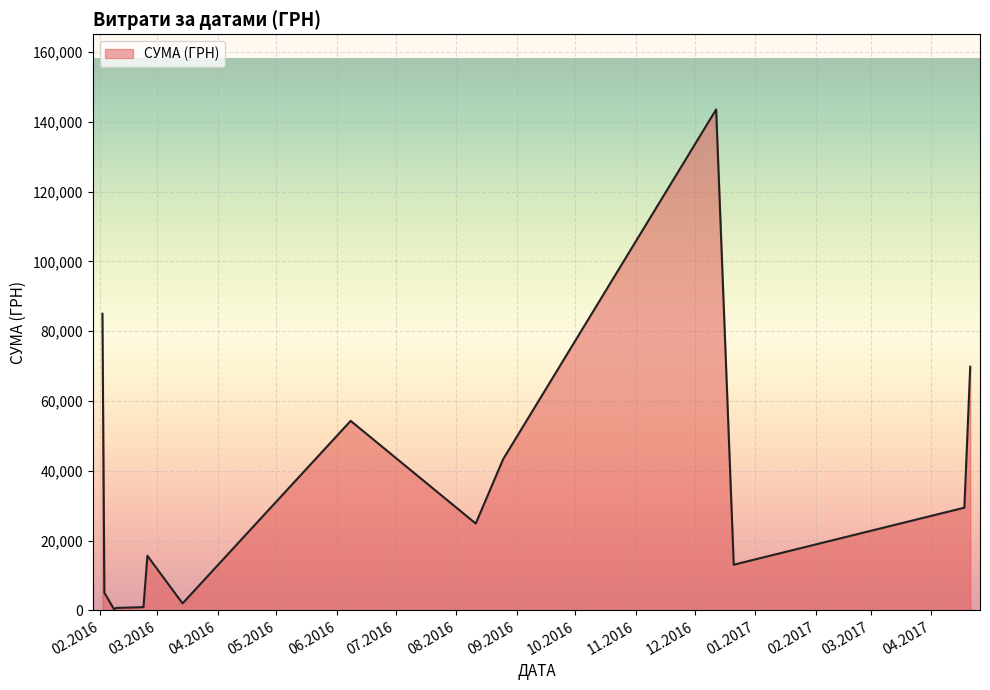

What is the difference between the maximum and minimum values?

143296.7